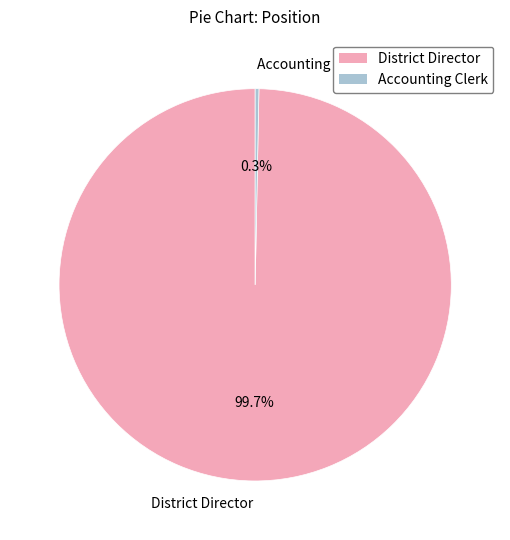

What is the ratio of the value at District Director to the value at Accounting Clerk?

323.9